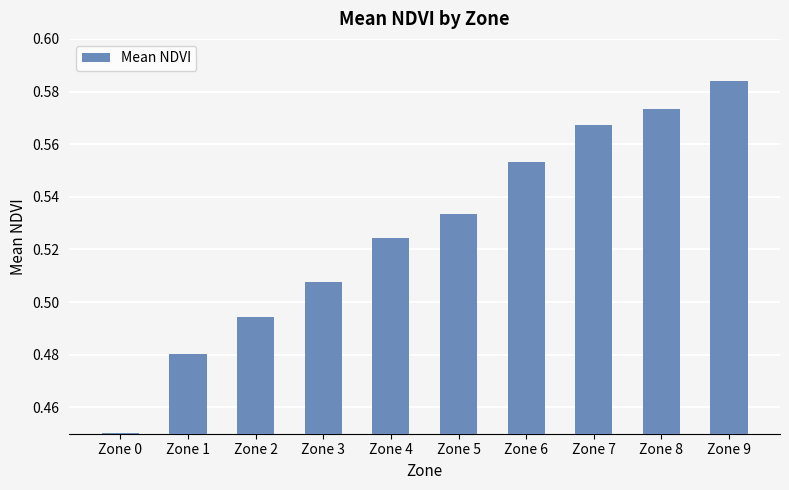

At which category does the chart reach its peak across all series?

Zone 9